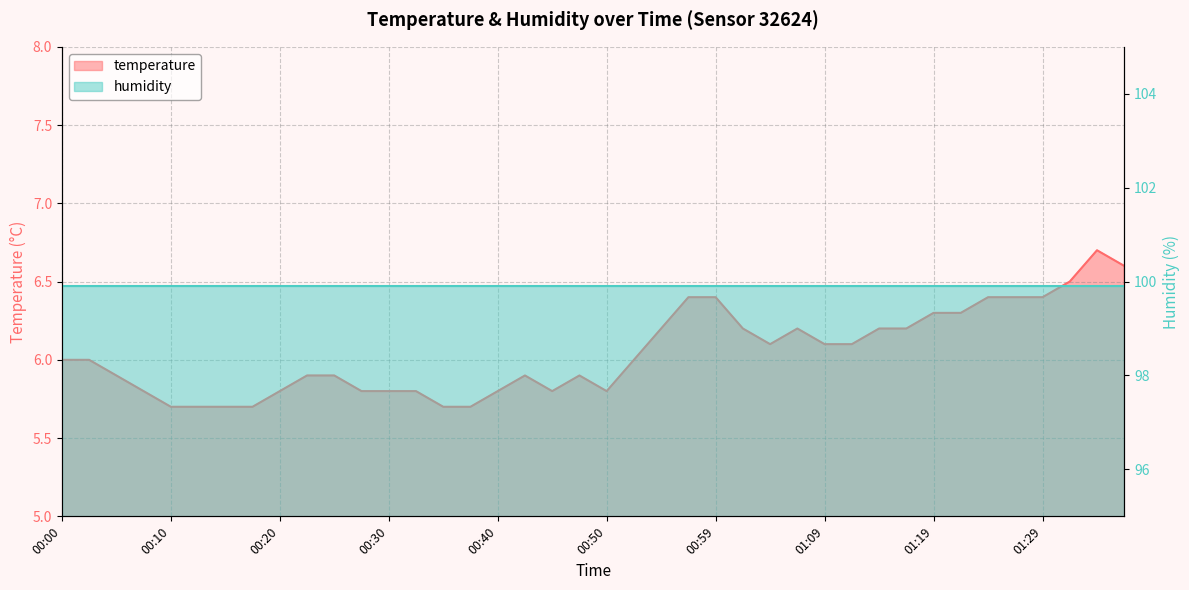

How many data points are above 6?

18